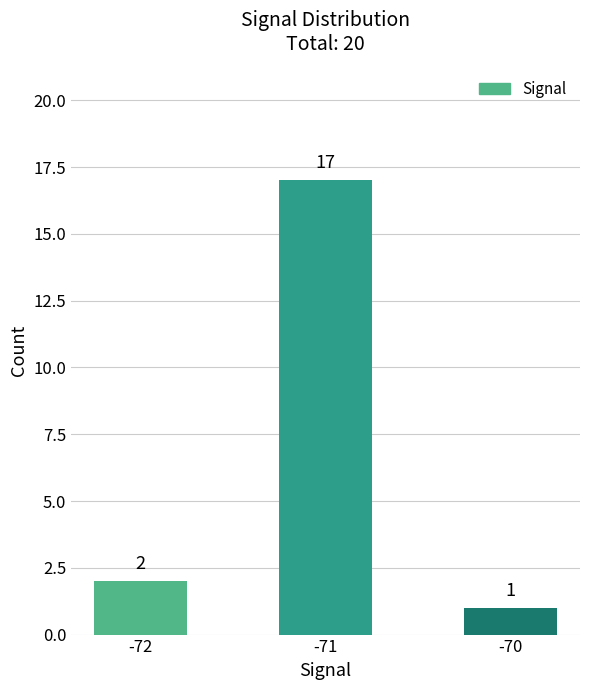

Rank the categories by value from lowest to highest.

-70, -72, -71